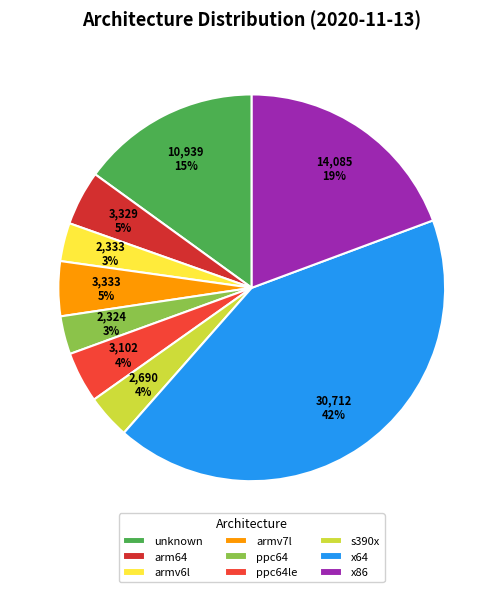

How many segments does this pie chart have?

9